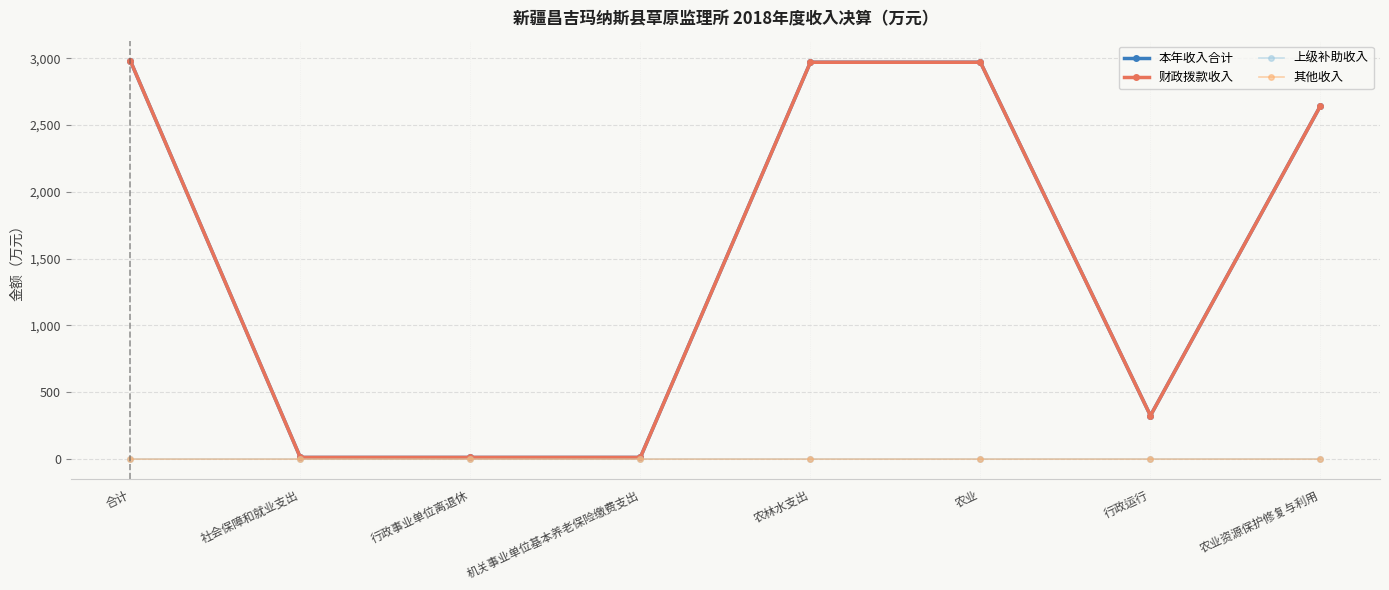

What are all the series names shown in the legend?

本年收入合计, 财政拨款收入, 上级补助收入, 其他收入